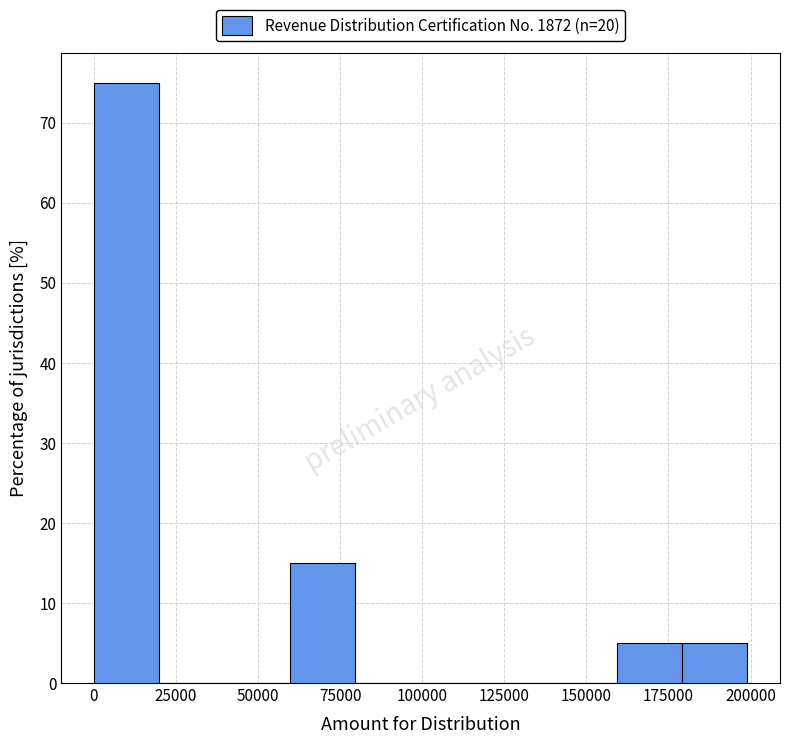

Around what value on the x-axis is the tallest bar? Give the approximate position of its centre, as read against the axis.

10000